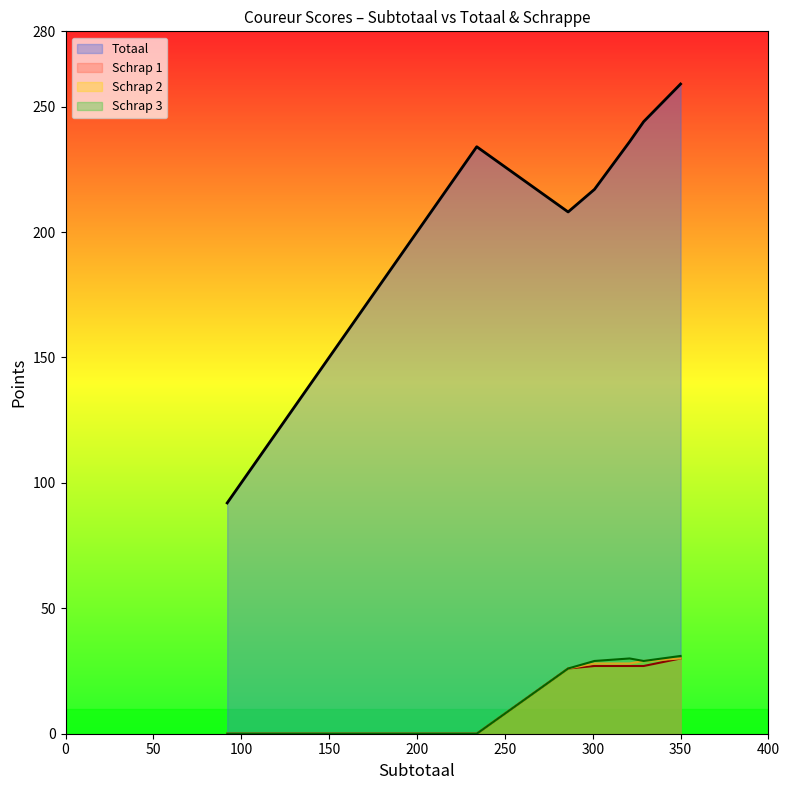

How many categories are shown in the chart?

11